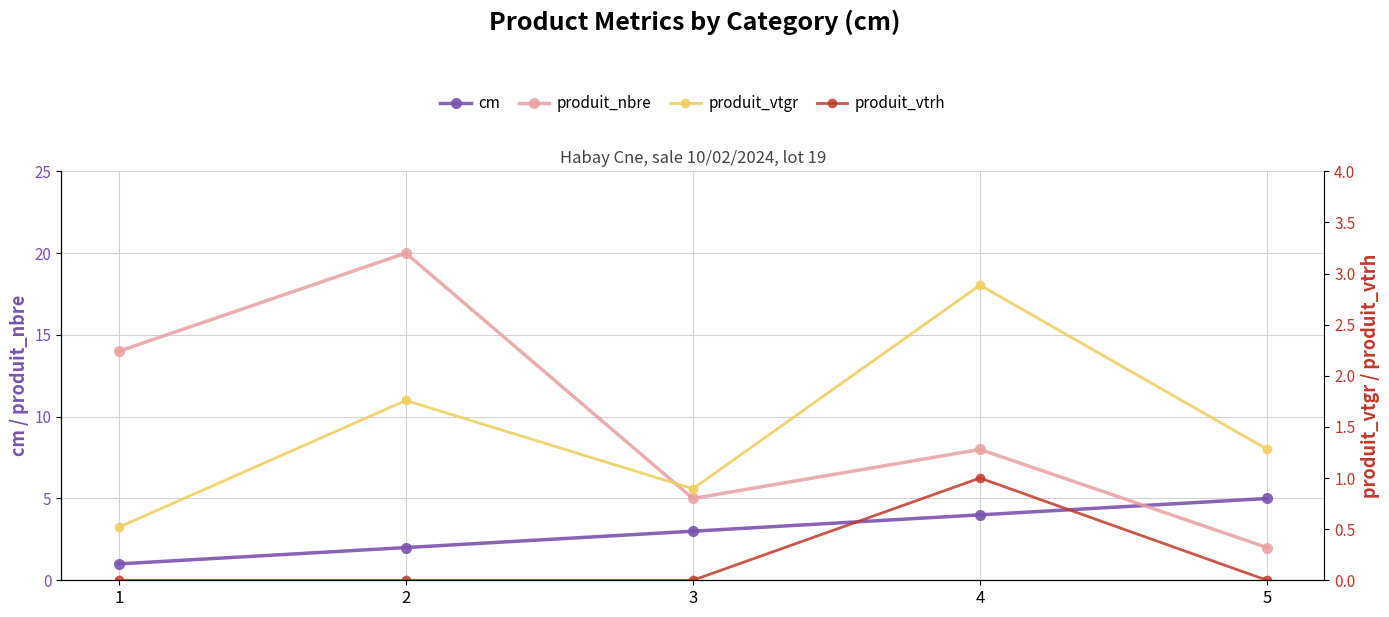

Which series changed the most between 1 and 5?

produit_nbre